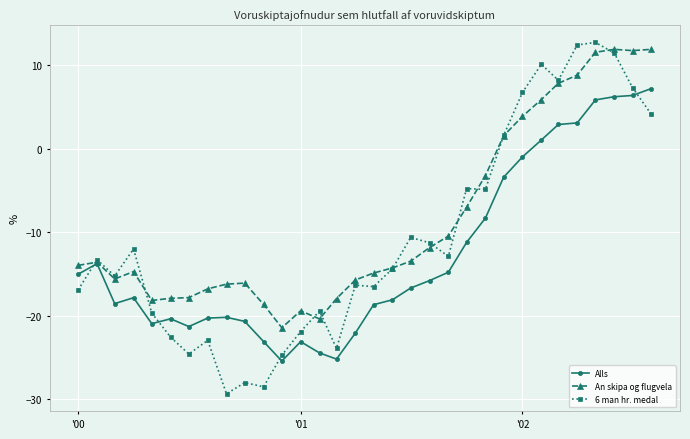

True or false: An skipa og flugvela has more than 2 interior local peaks.

True